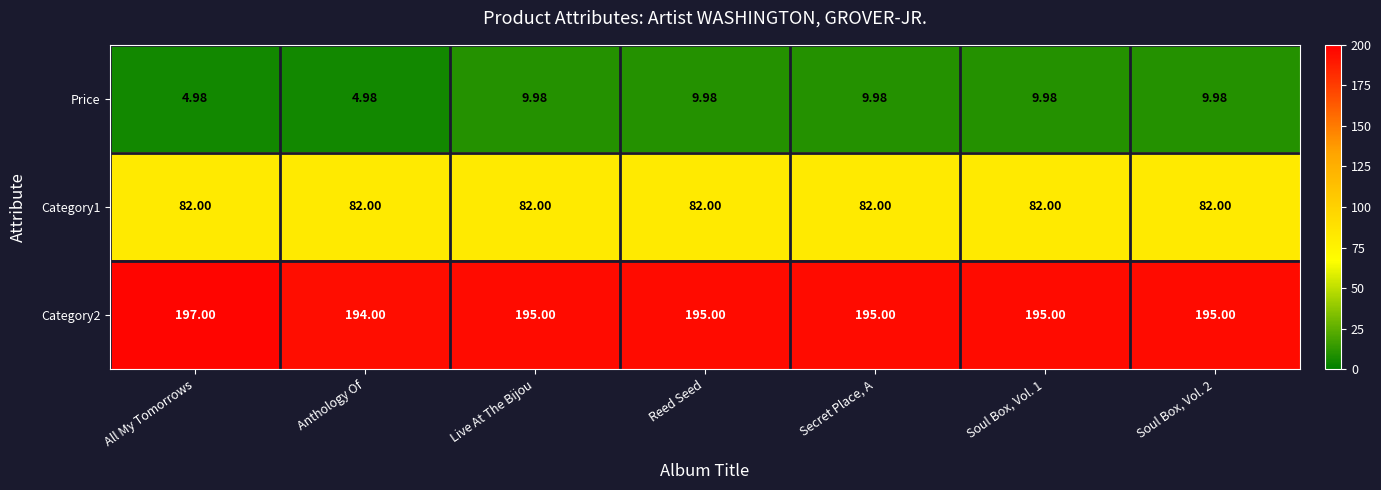

Which series has the largest range (max minus min)?

Price